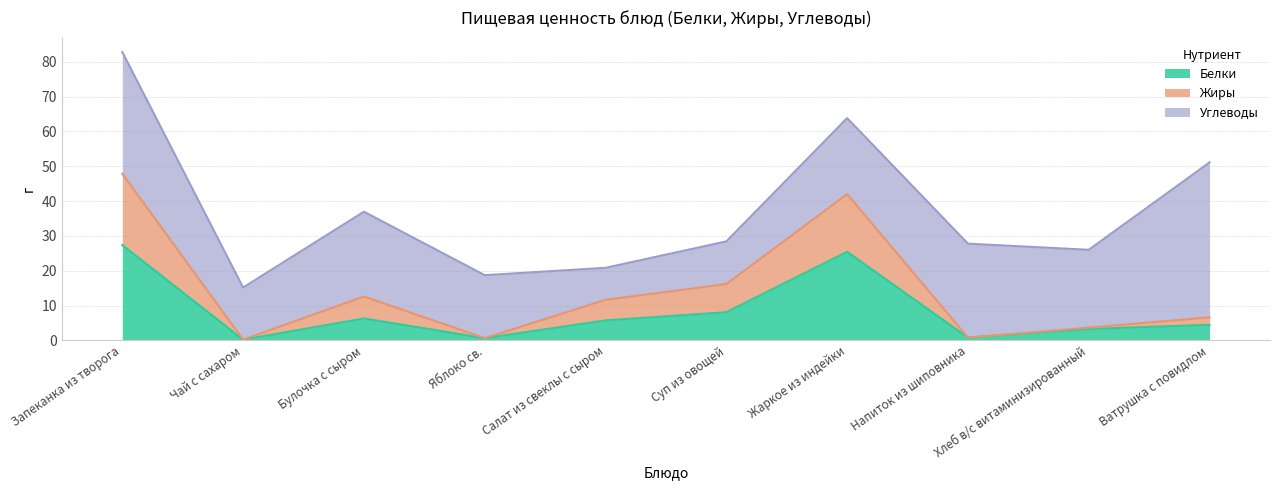

True or false: Жиры and Белки intersect in this chart.

False